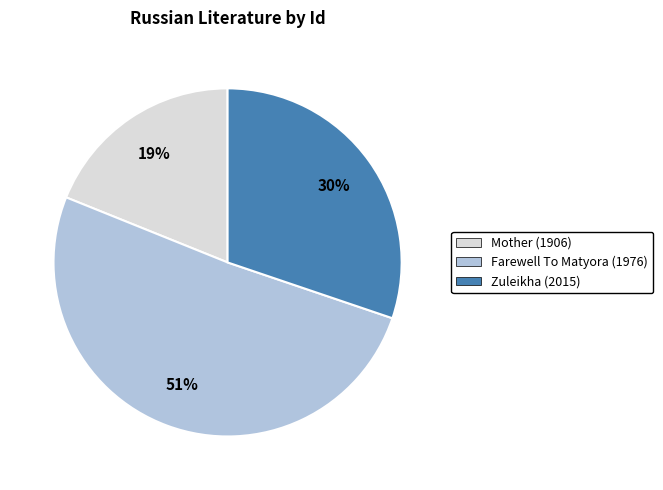

The Mother (1906) slice represents 19% of the pie. True or false?

True